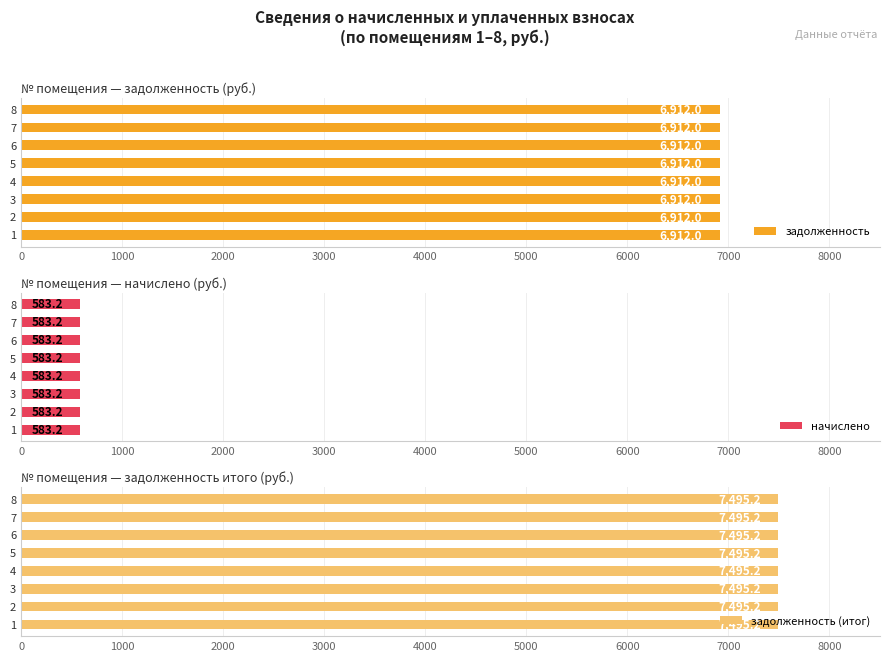

Read the начислено value at 1.

583.2